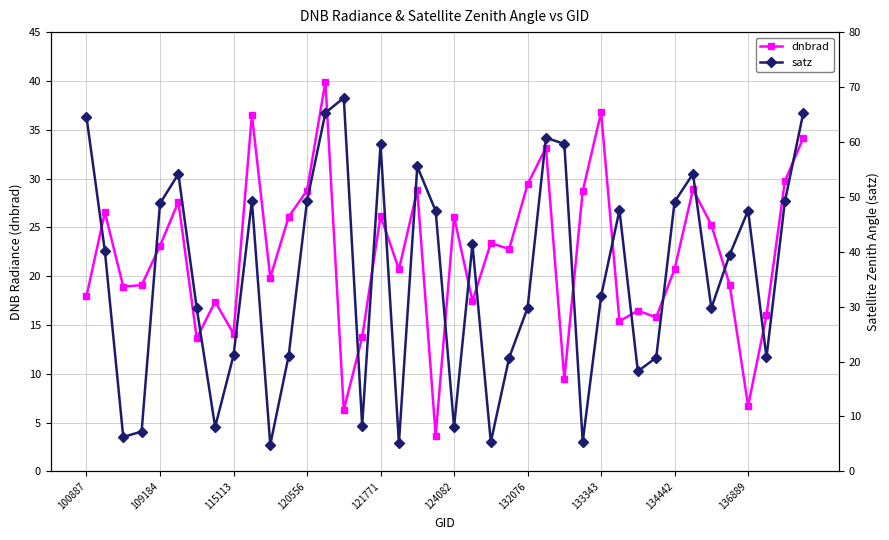

At which category does the chart reach its minimum across all series?

19